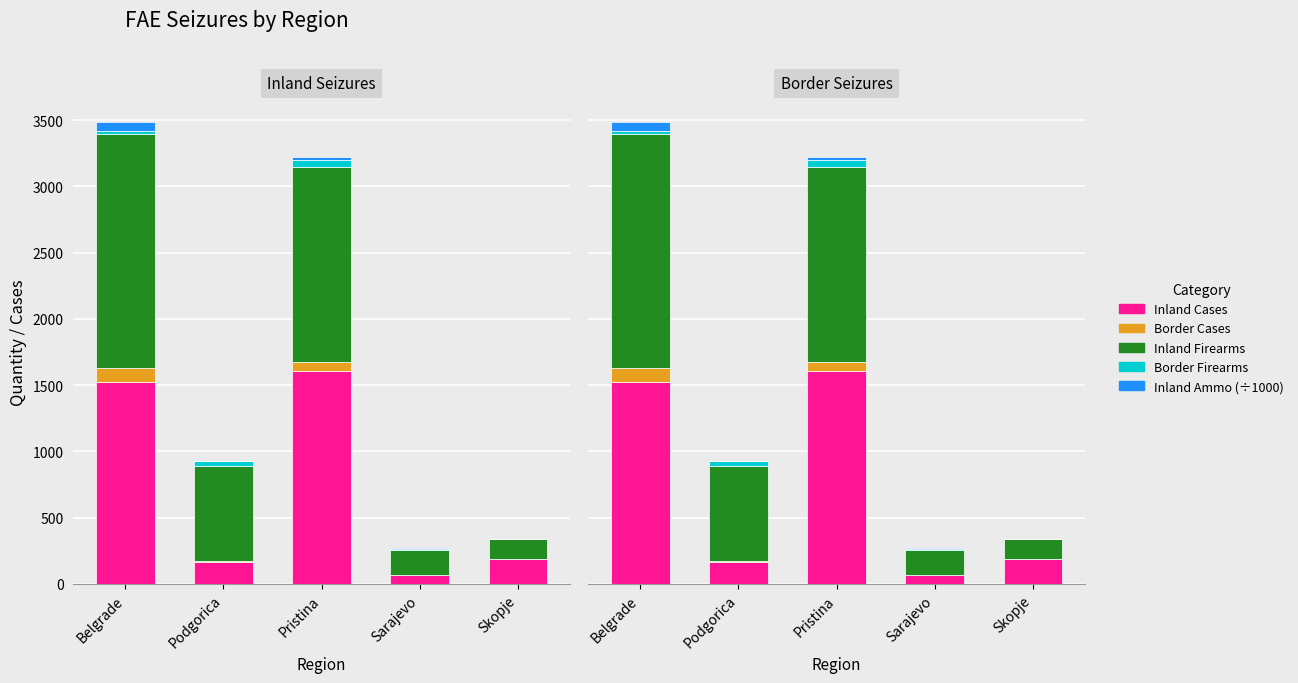

What is the label of the 2nd bar from the left?

Podgorica